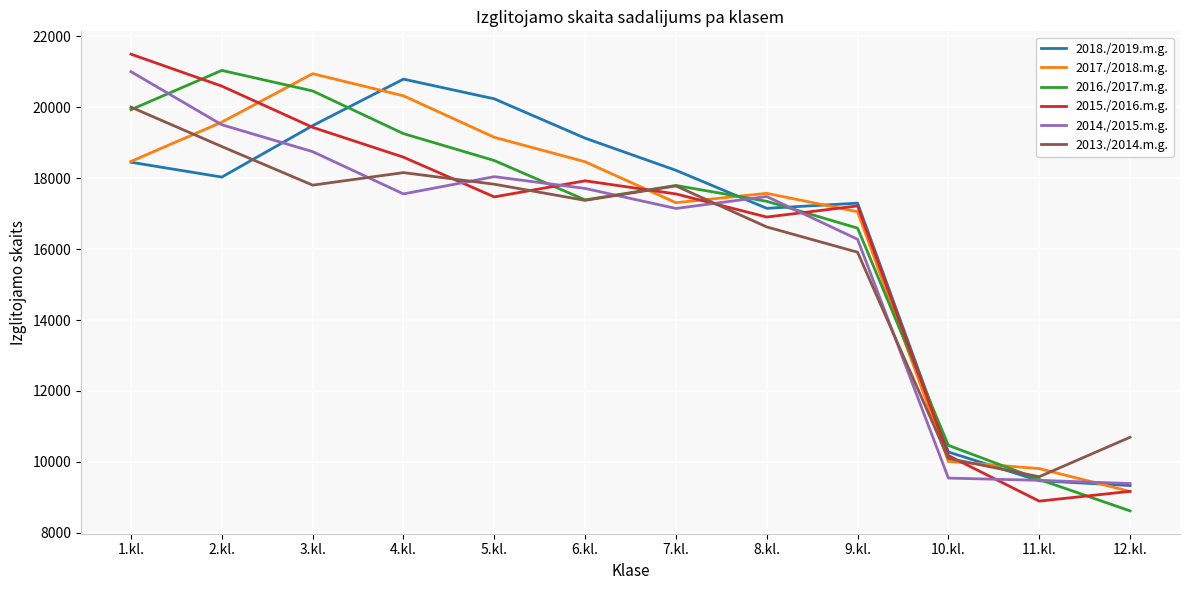

True or false: 2017./2018.m.g. has more than 0 points higher than both neighbors.

True